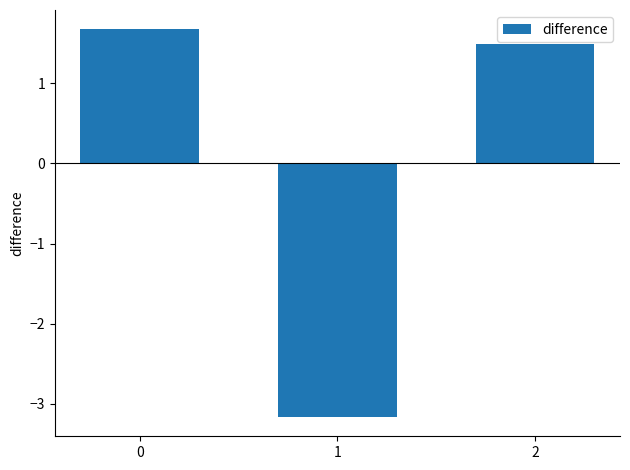

Count the number of values greater than 1.

2